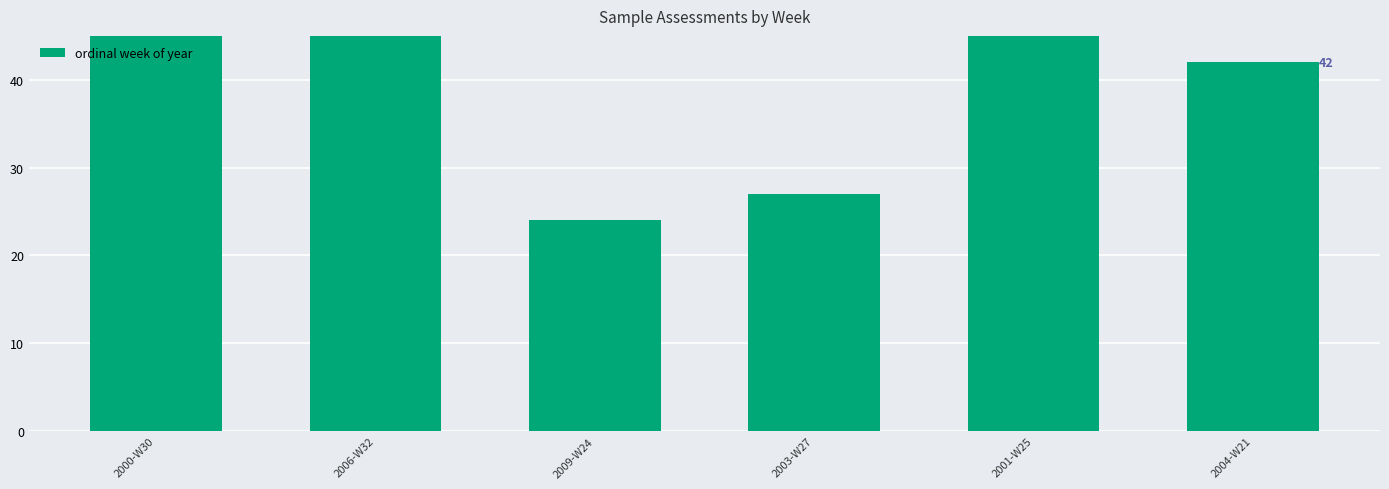

Rank the categories by value from highest to lowest.

2006-W32, 2000-W30, 2001-W25, 2004-W21, 2003-W27, 2009-W24